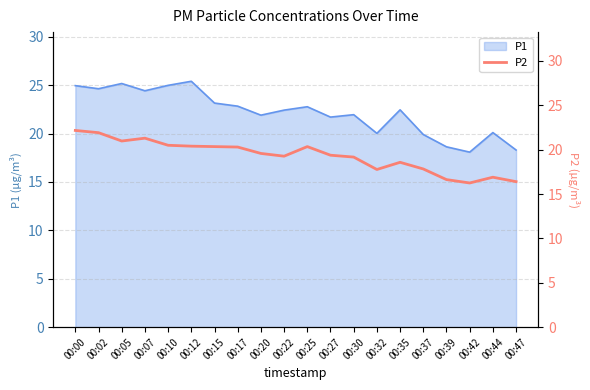

Which label corresponds to the smallest value in the chart?

00:42